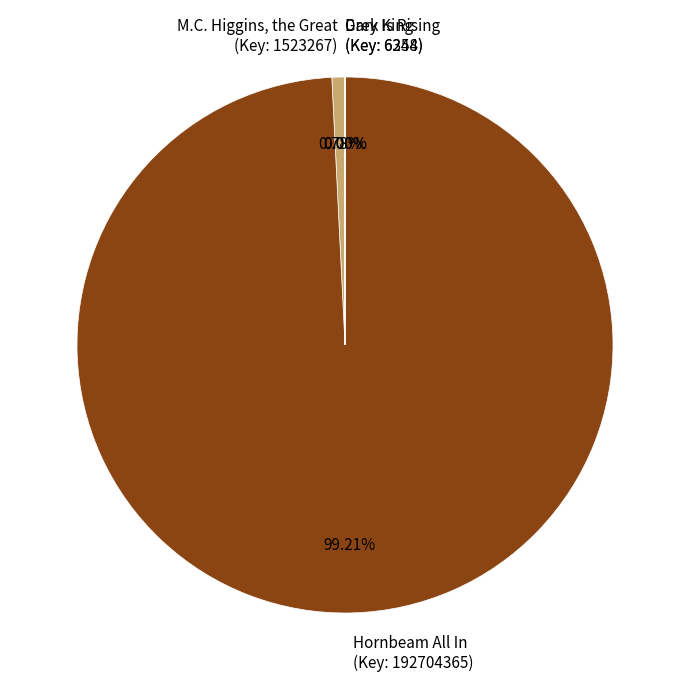

To the nearest percent, what portion does M.C. Higgins, the Great represent?

1%